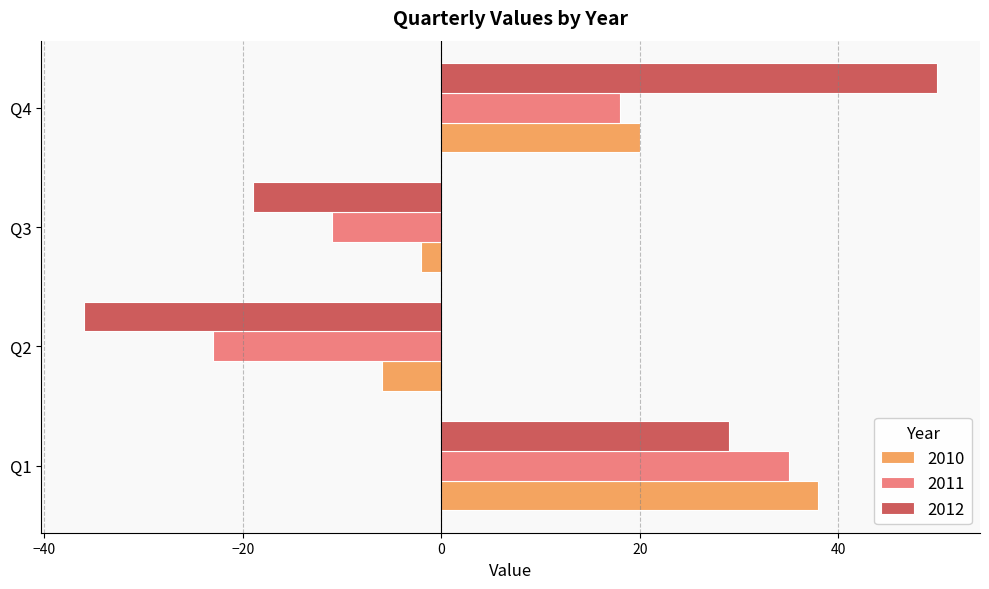

How many negative values does the 2012 series have?

2